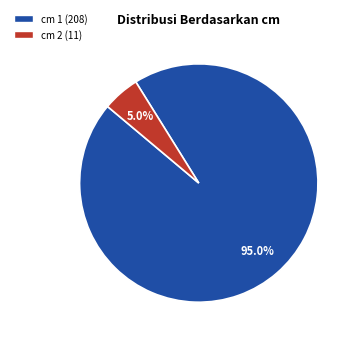

Is there a majority slice in this chart?

Yes